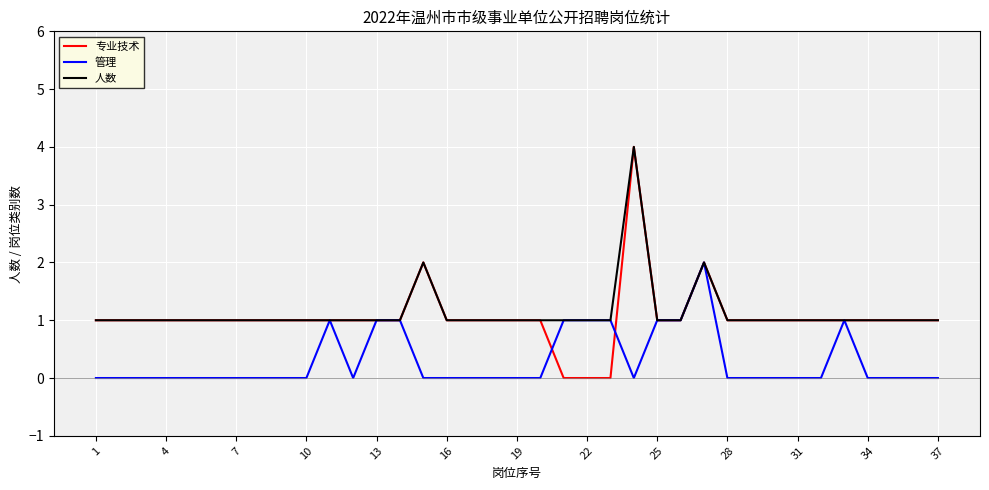

What is the maximum value for 专业技术?

4